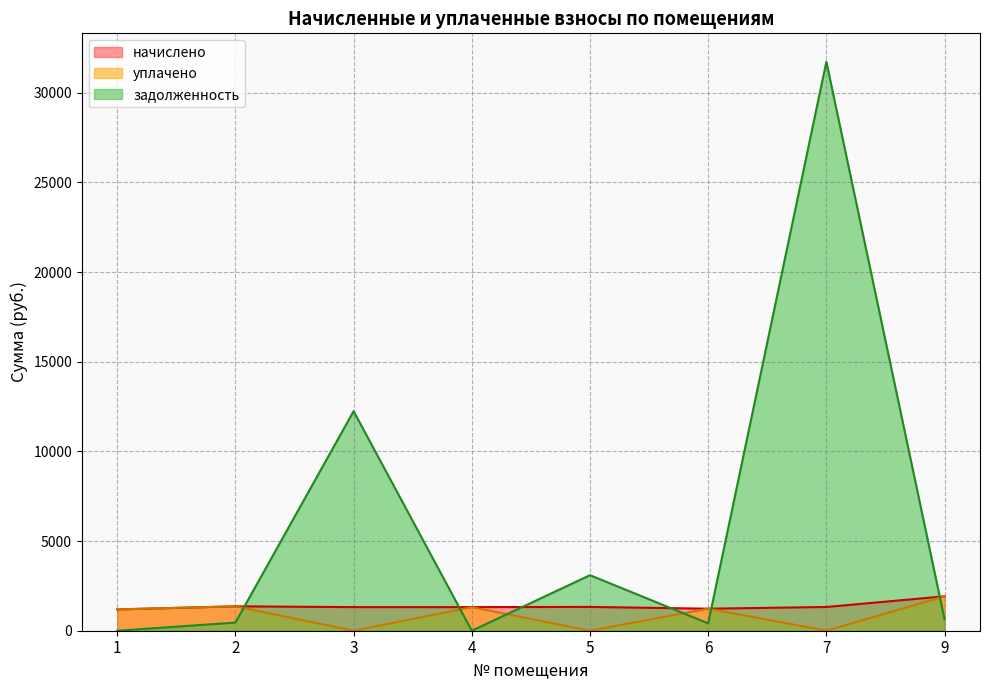

Which label corresponds to the largest value in the chart?

7